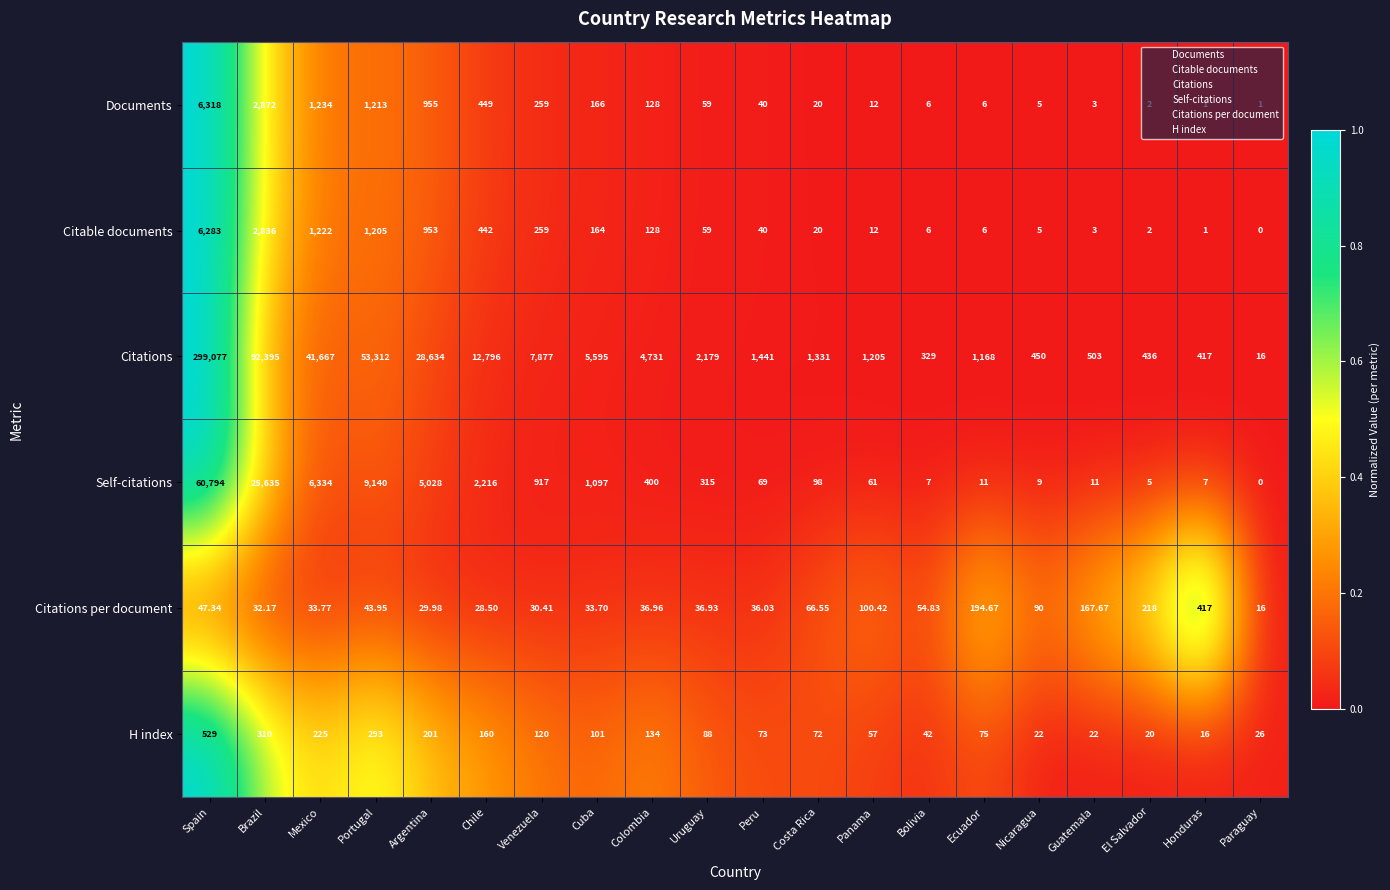

At which label is Citations closest to 149546?

Brazil